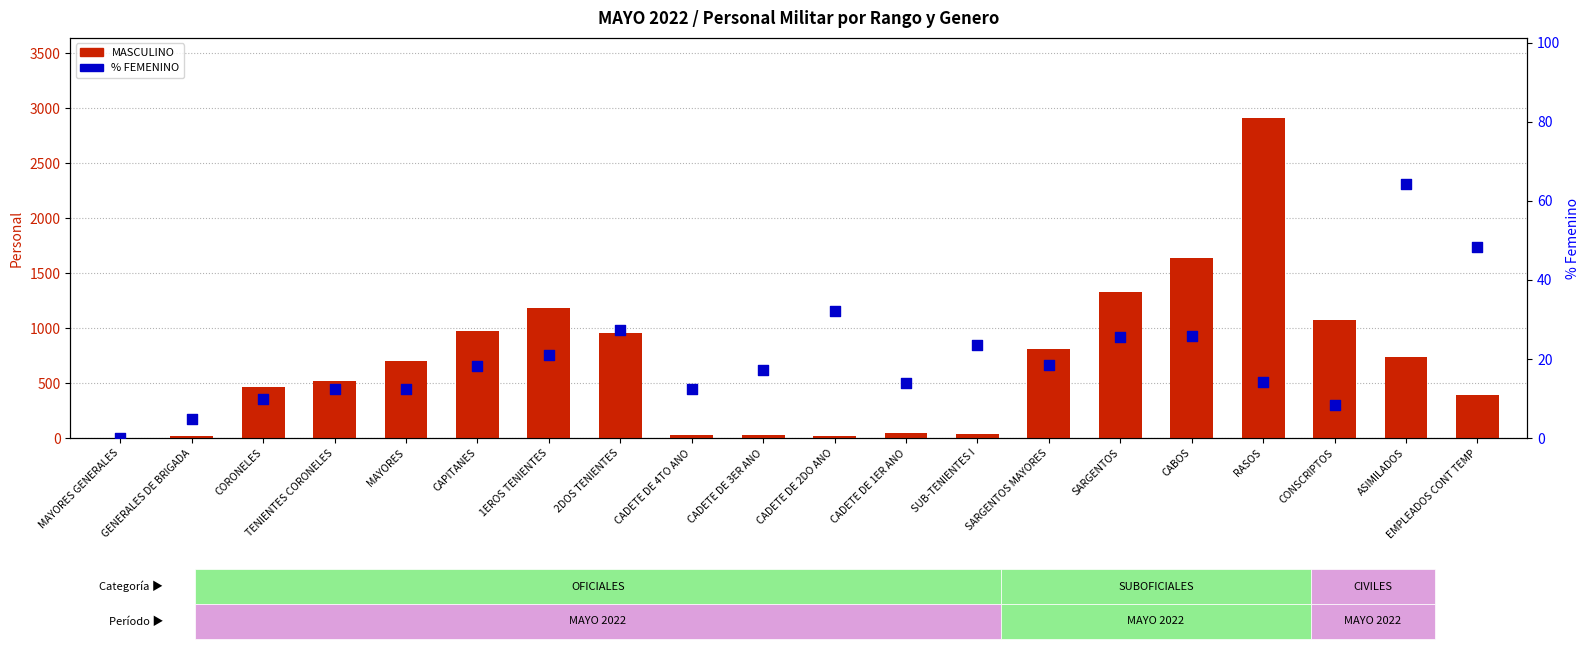

At which category is the sum across all series the highest?

RASOS